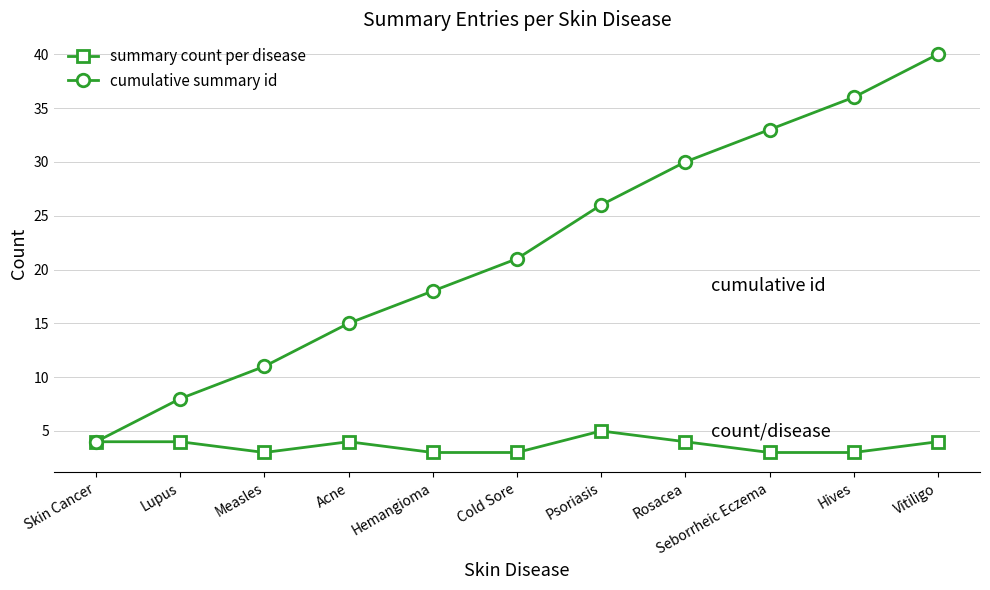

Does the chart have visible grid lines?

Yes